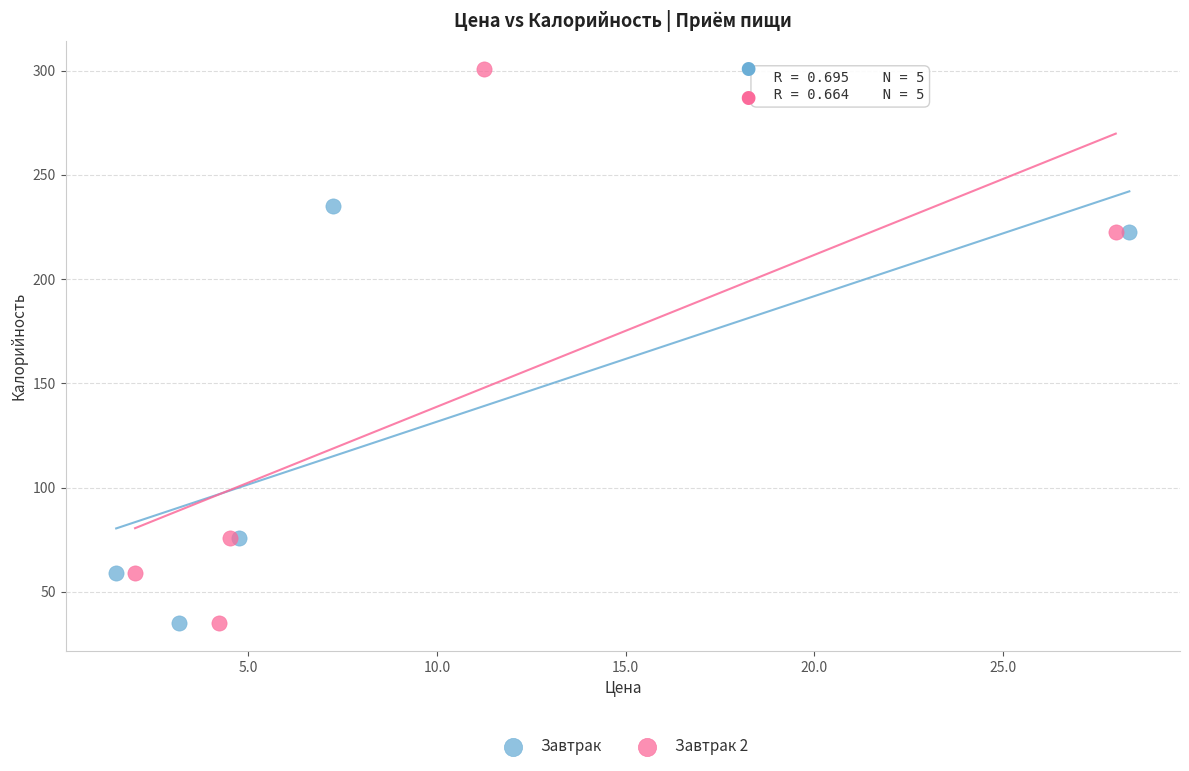

Which series contains the highest Y value?

Завтрак 2